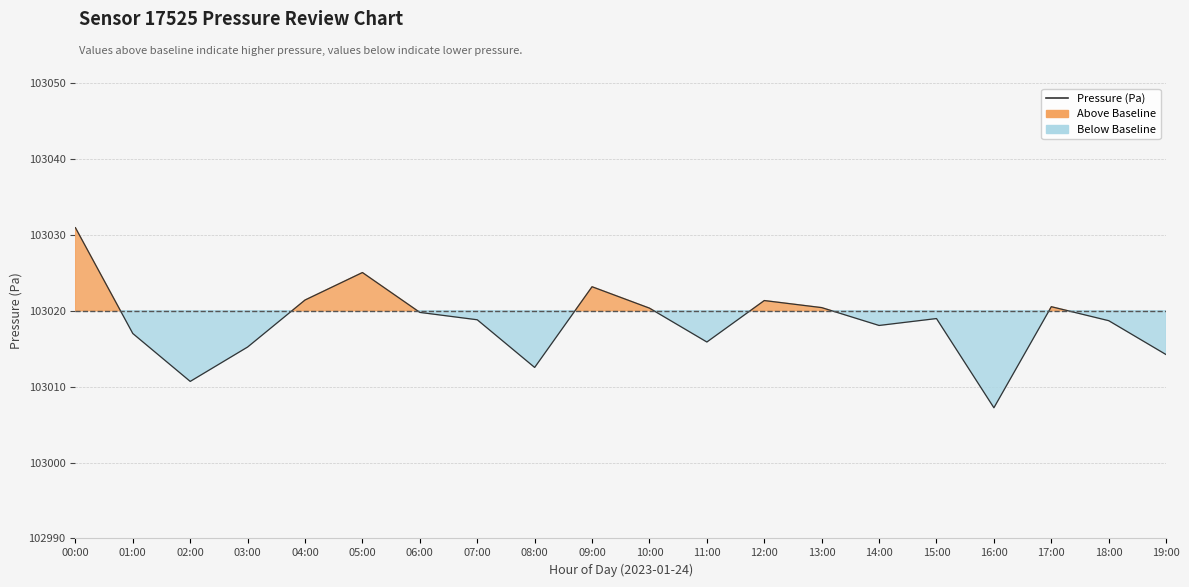

Reading left to right, what are all the values shown in this chart?

103030.9	103017.0	103010.7	103015.2	103021.4	103025.0	103019.8	103018.8	103012.5	103023.2	103020.3	103015.9	103021.3	103020.4	103018.1	103019.0	103007.2	103020.5	103018.7	103014.2